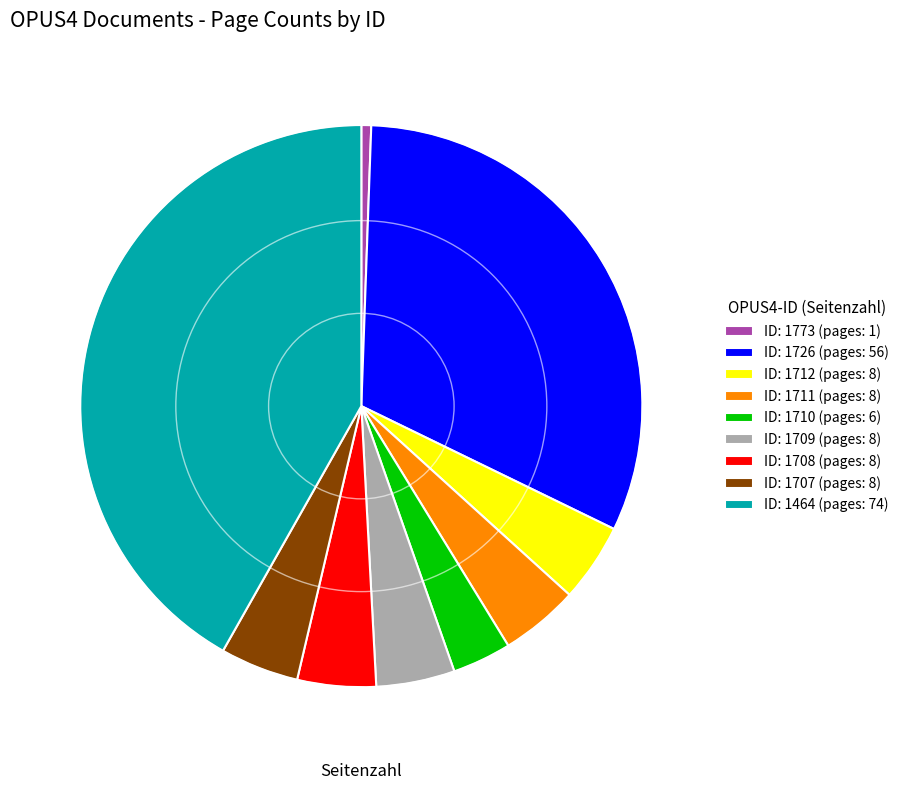

Is the sum of ID: 1708 (pages: 8) and ID: 1712 (pages: 8) greater than half?

No